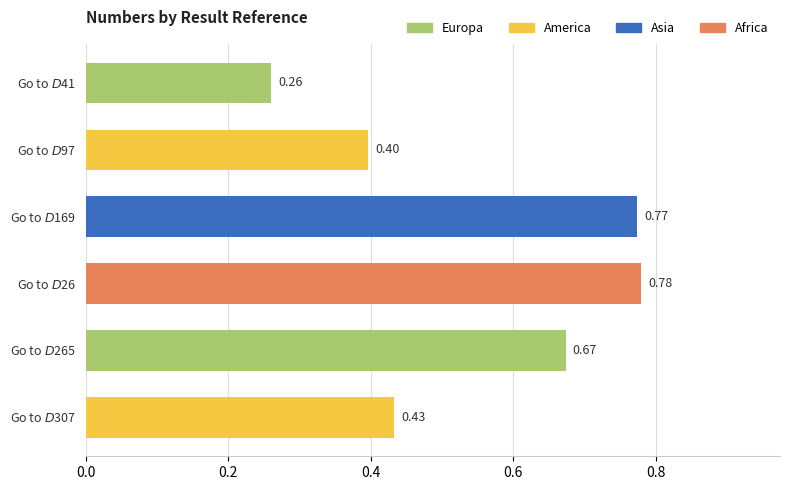

List the labels in order of value, smallest first.

Go to $D$41, Go to $D$97, Go to $D$307, Go to $D$265, Go to $D$169, Go to $D$26